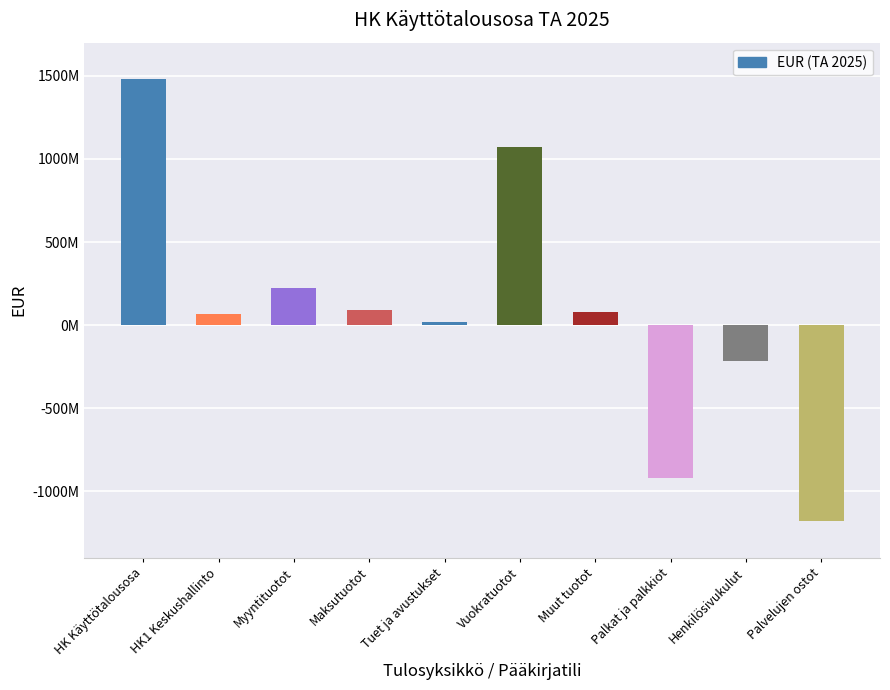

Are the bars horizontal?

No